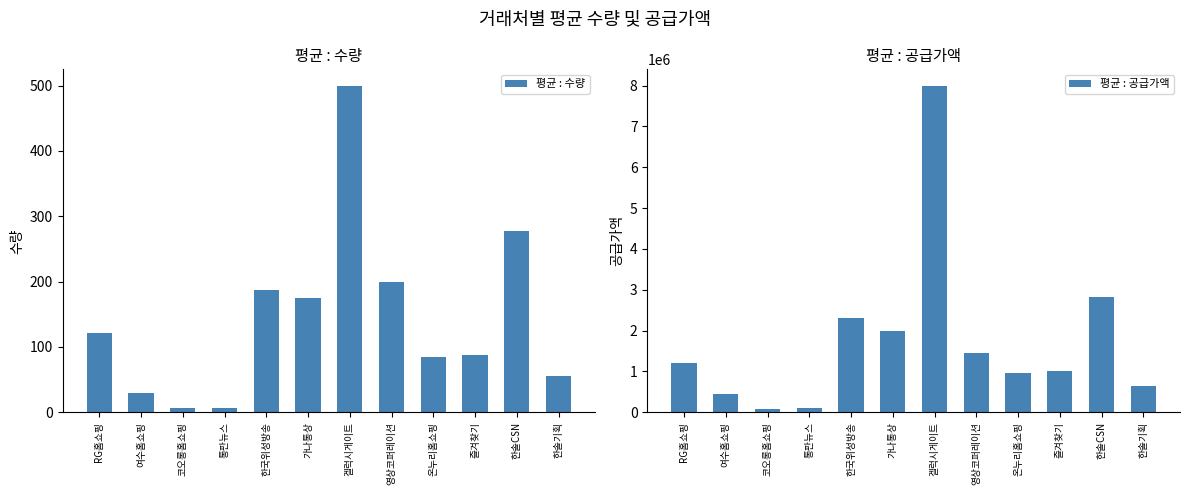

What is the total value across all series at 한솔기획?

655510.5